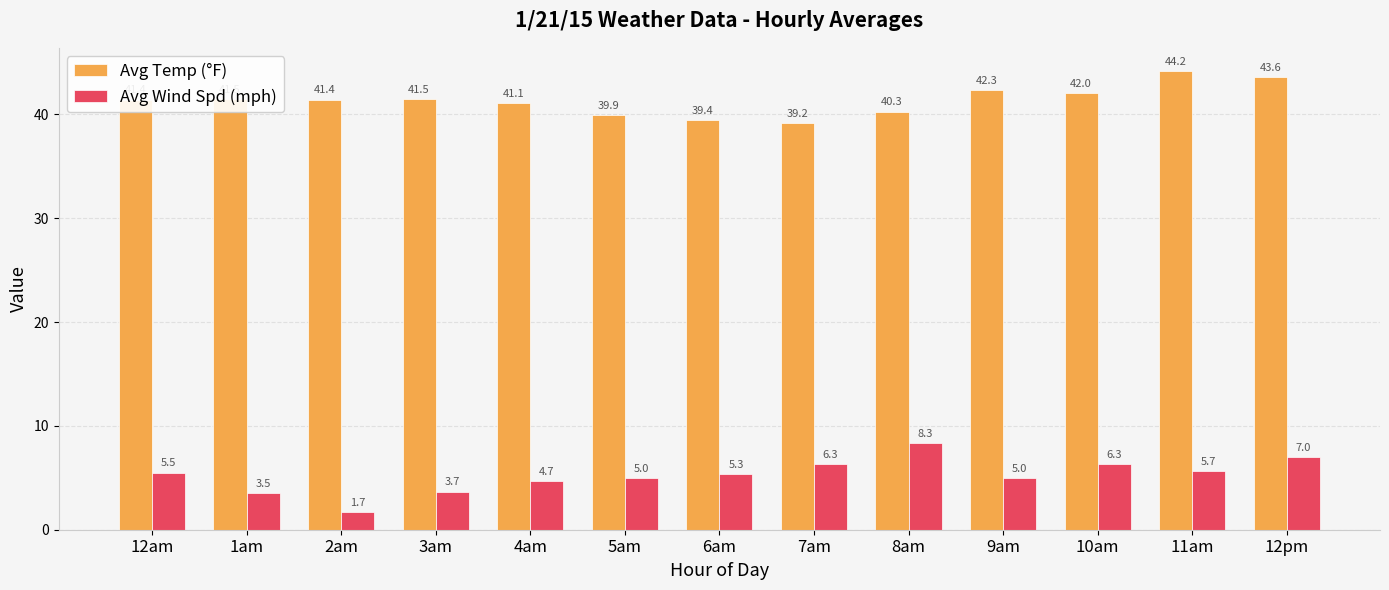

Reading left to right, list all the values displayed in this chart.

Avg Temp (°F): 41.4	41.5	41.4	41.5	41.1	39.9	39.4	39.2	40.3	42.3	42.0	44.2	43.6
Avg Wind Spd (mph): 5.5	3.5	1.7	3.7	4.7	5.0	5.3	6.3	8.3	5.0	6.3	5.7	7.0